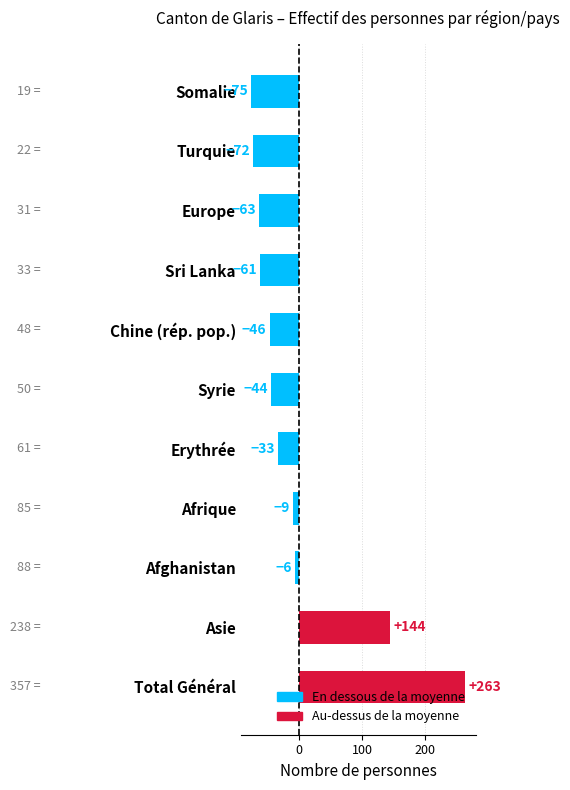

What is the difference between the second highest and second lowest values?

216.0